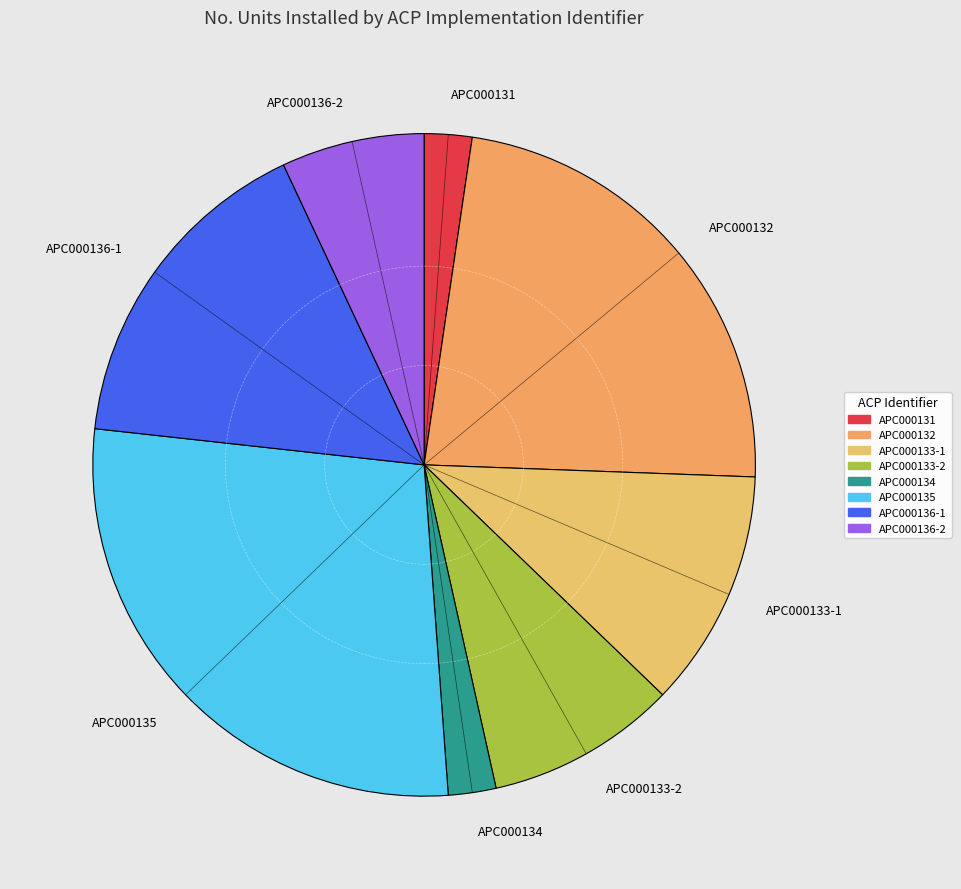

How many segments does this pie chart have?

8